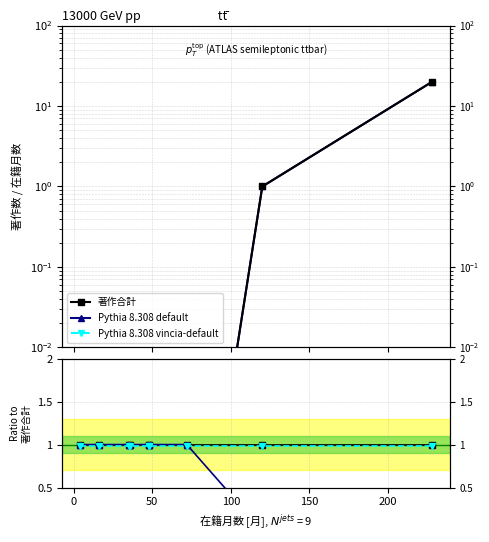

Is the value of 著作合計(欧文) at 0 greater than the value of Pythia 8.308 vincia-default at 7?

Yes